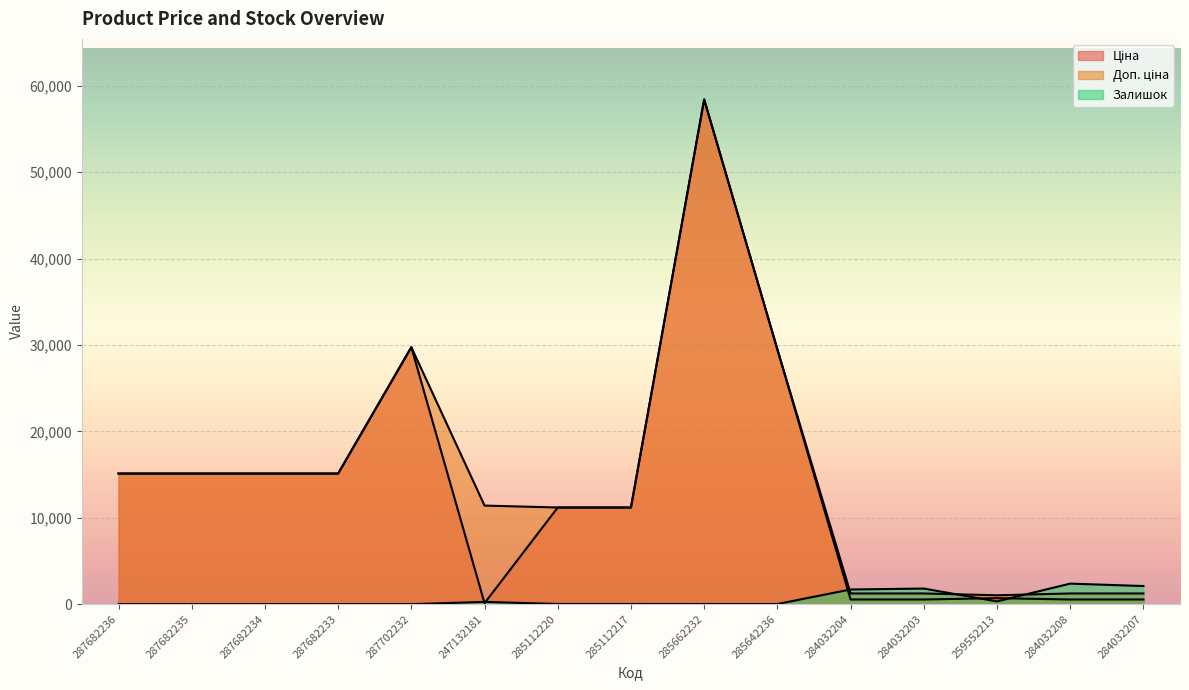

What is the label of the 3rd point from the right?

259552213